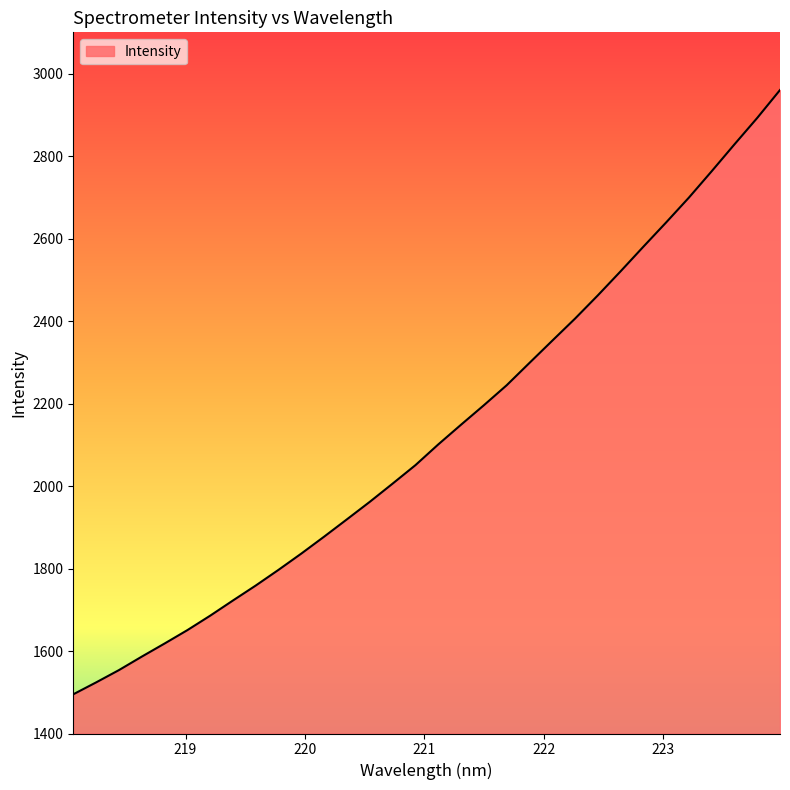

What is the difference between the maximum and minimum values?

1465.1